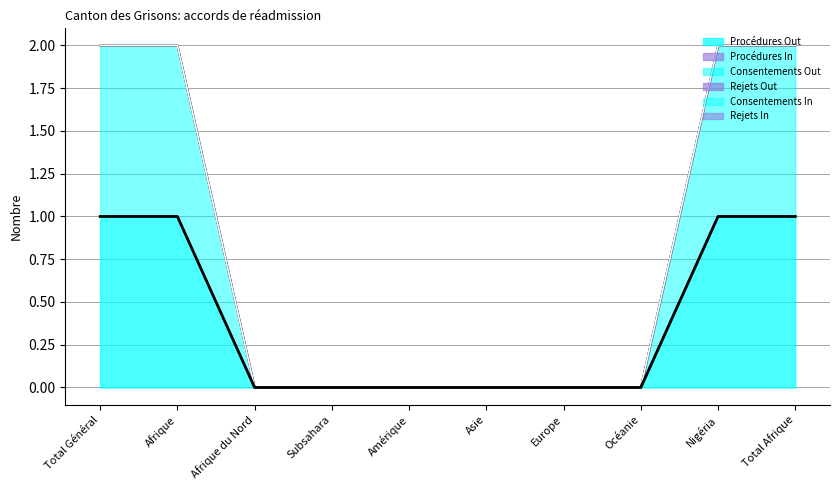

What is the sum of the Consentements Out values at Afrique and Afrique du Nord?

1